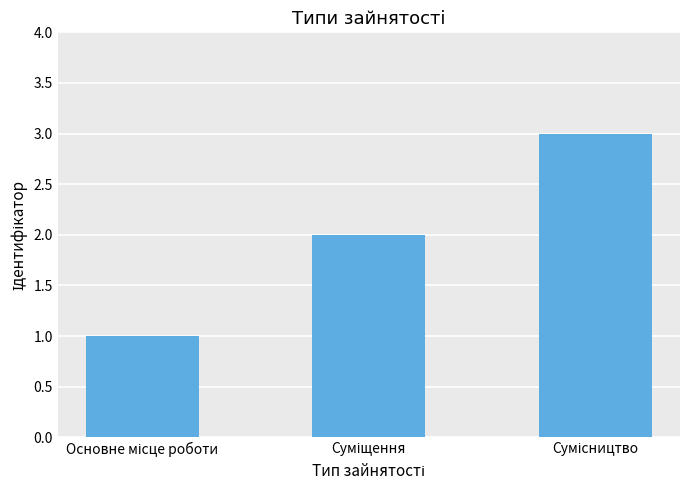

What is the greatest value displayed?

3